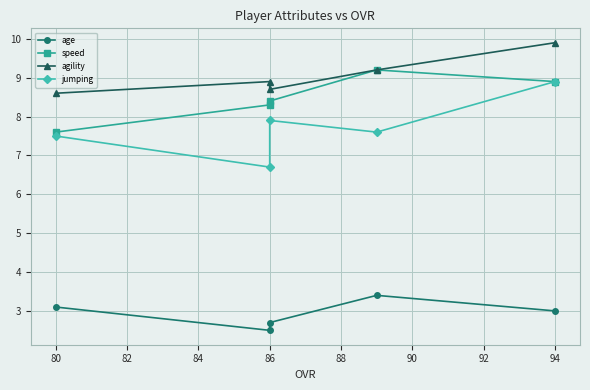

Which series has the largest total across all categories?

agility